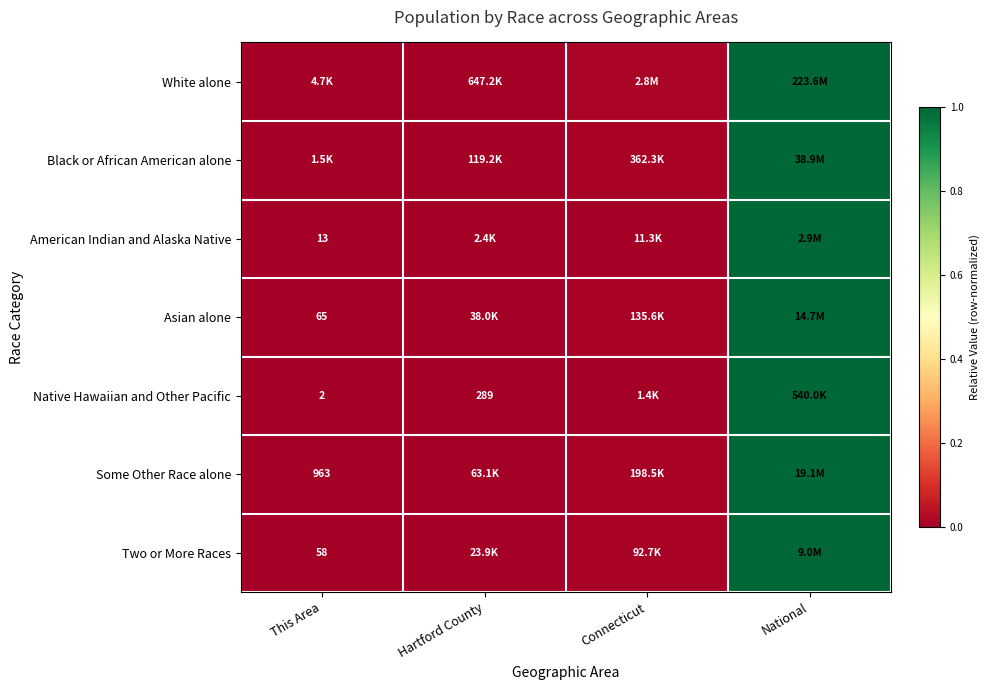

Where is Two or More Races nearest to the value 0?

This Area